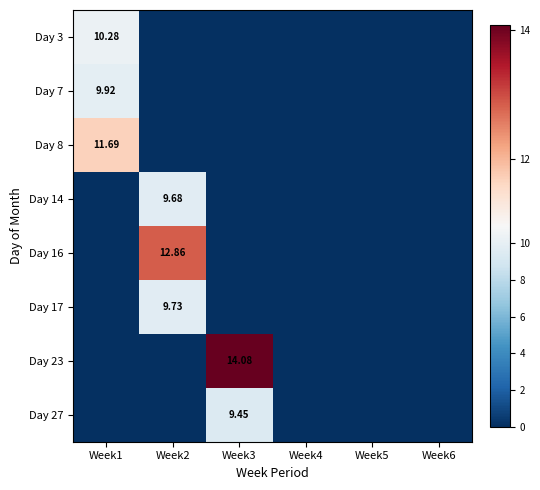

Is the value of Day 8 at Week1 greater than the value of Day 14 at Week2?

Yes